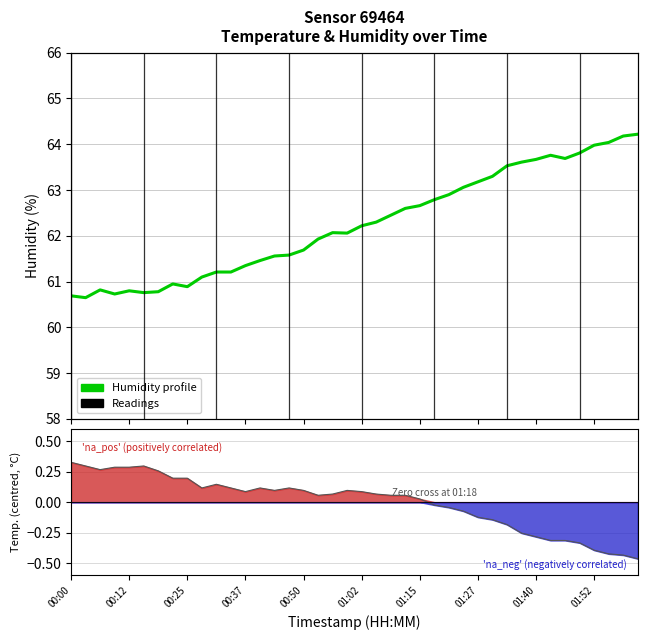

How many data points does each series have?

40